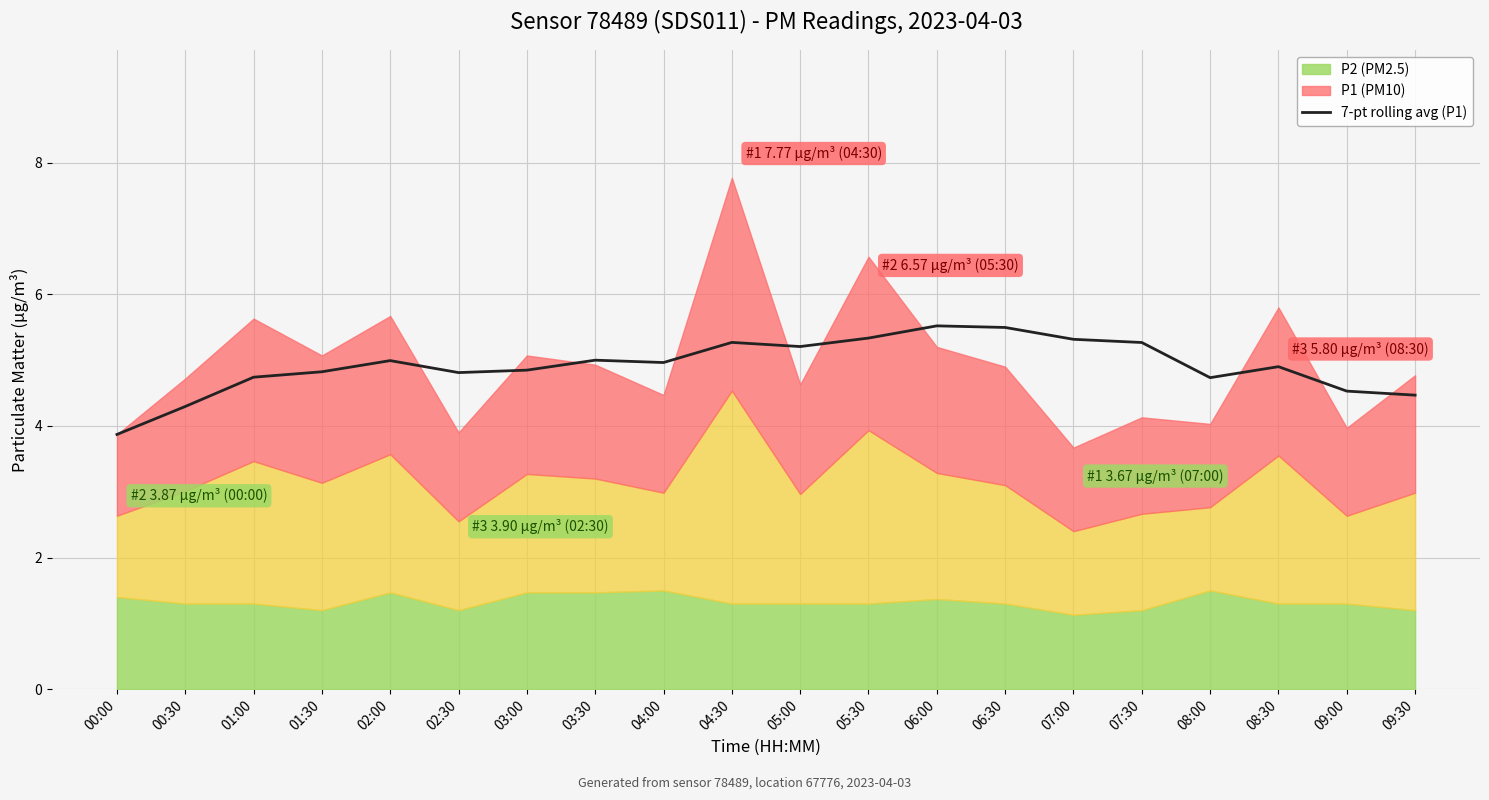

True or false: there are more than 2 points higher than both neighbors.

True